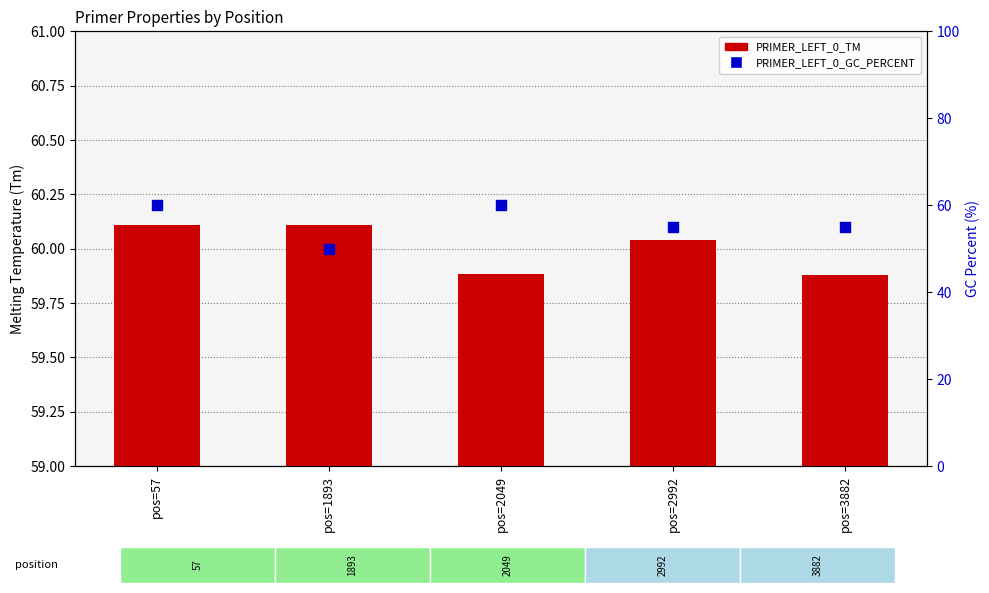

Which series contains the highest Y value?

PRIMER_LEFT_0_TM